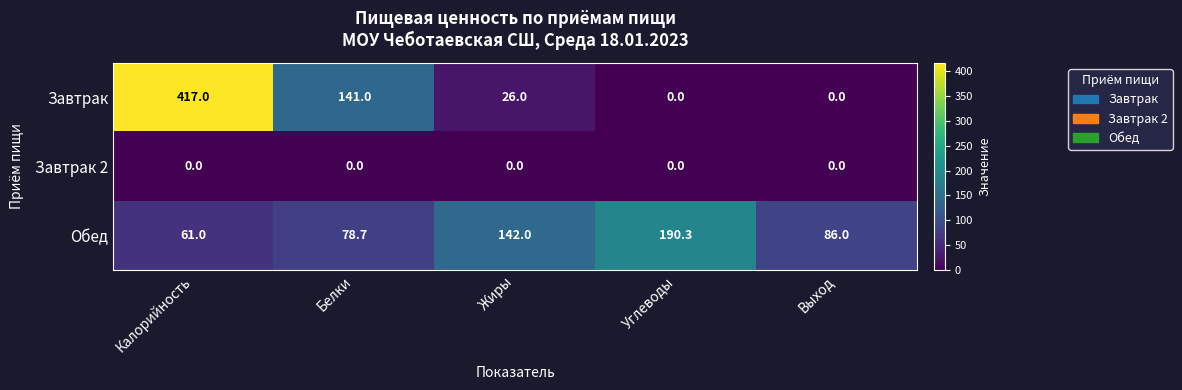

Which category has the lowest value in the Обед series?

Калорийность